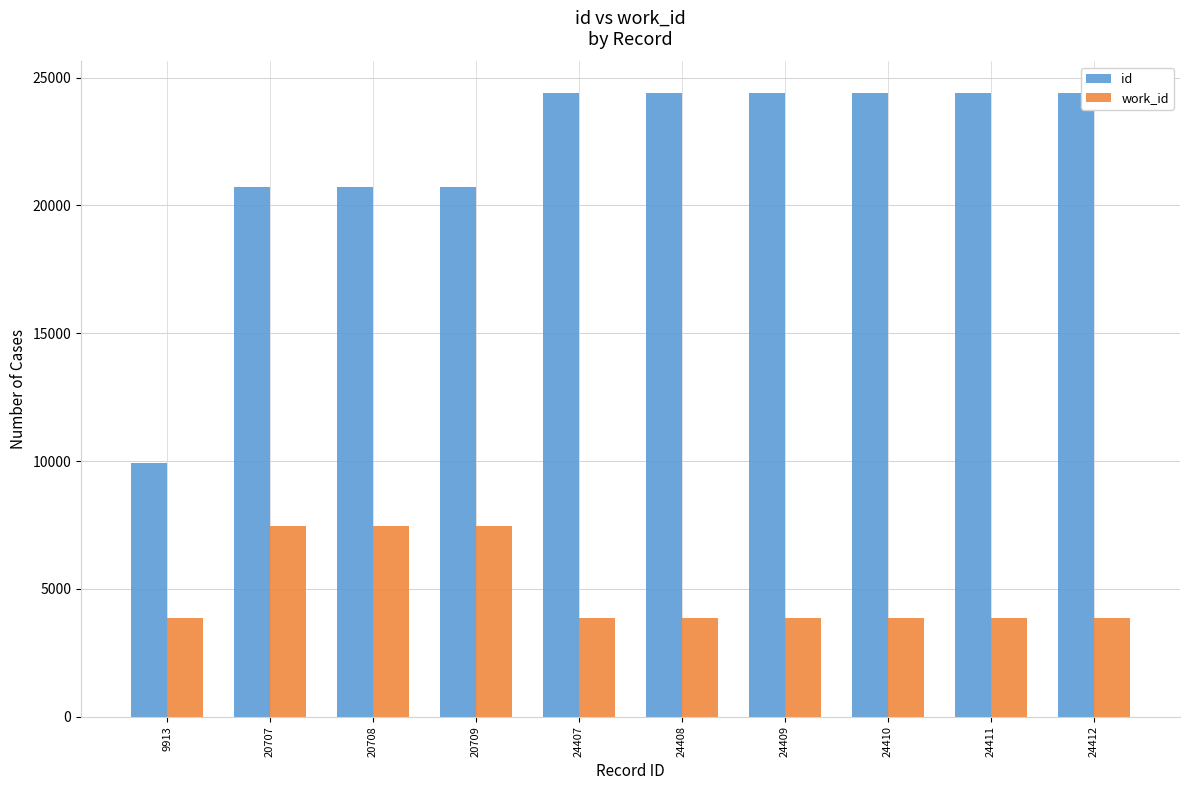

What is the maximum value for work_id?

7440